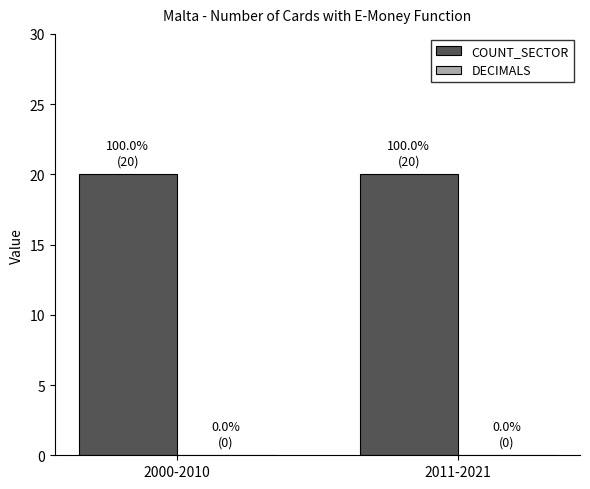

Which category has the highest value in the COUNT_SECTOR series?

2000-2010